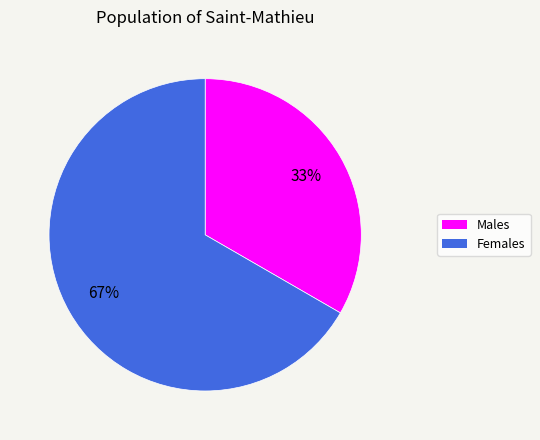

Is there a majority slice in this chart?

Yes